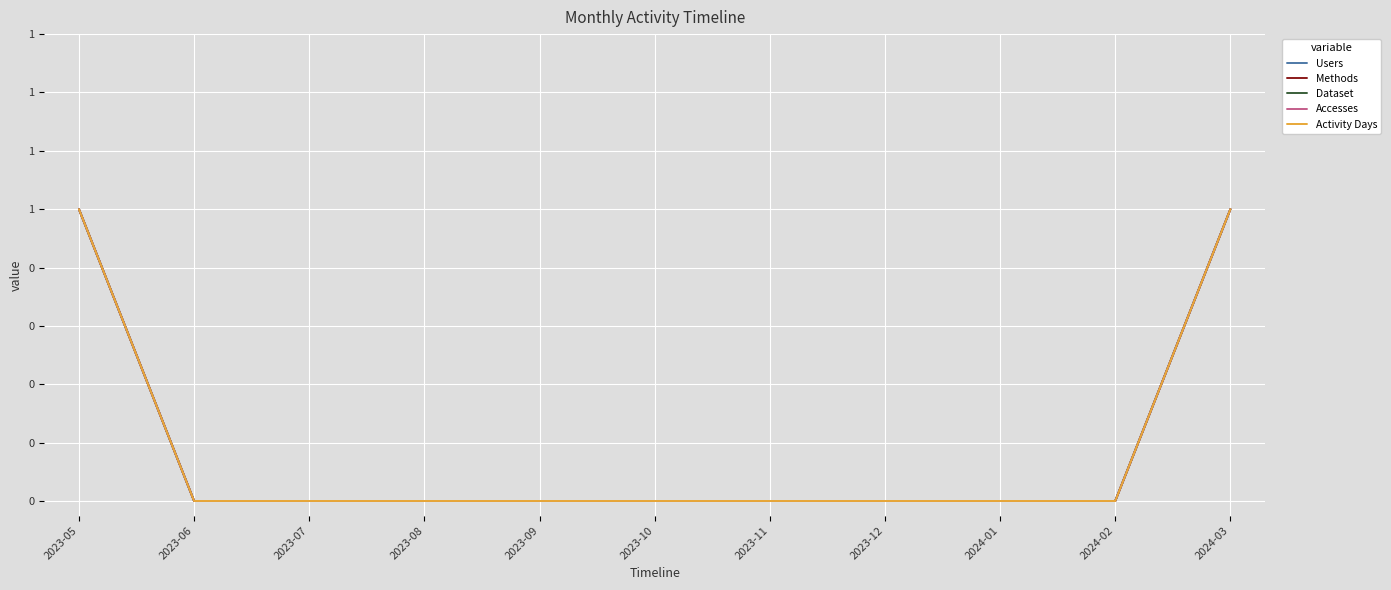

What is the label of the 7th point from the right?

2023-09